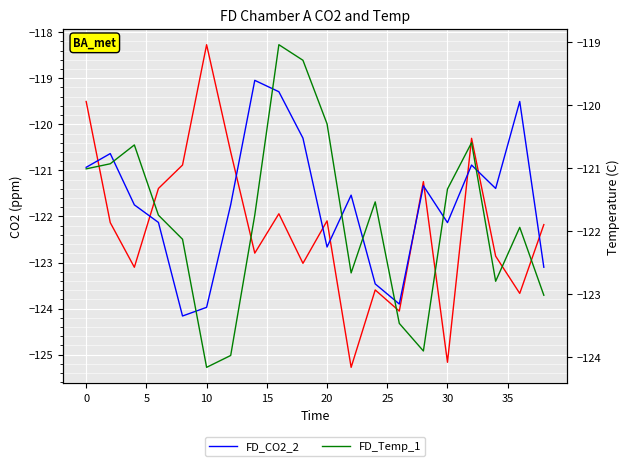

Which series has the widest spread of values?

FD_CO2_1